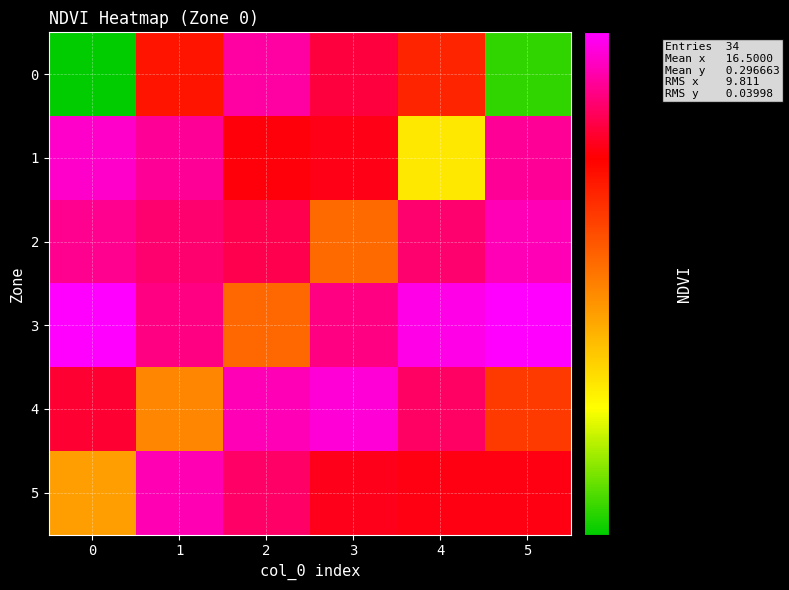

Reading right to left, list all the values displayed in this chart.

0: 5=0.2	4=0.3	3=0.3	2=0.3	1=0.3	0=0.2
1: 5=0.3	4=0.2	3=0.3	2=0.3	1=0.3	0=0.3
2: 5=0.3	4=0.3	3=0.3	2=0.3	1=0.3	0=0.3
3: 5=0.3	4=0.3	3=0.3	2=0.3	1=0.3	0=0.3
4: 5=0.3	4=0.3	3=0.3	2=0.3	1=0.2	0=0.3
5: 5=0.3	4=0.3	3=0.3	2=0.3	1=0.3	0=0.2